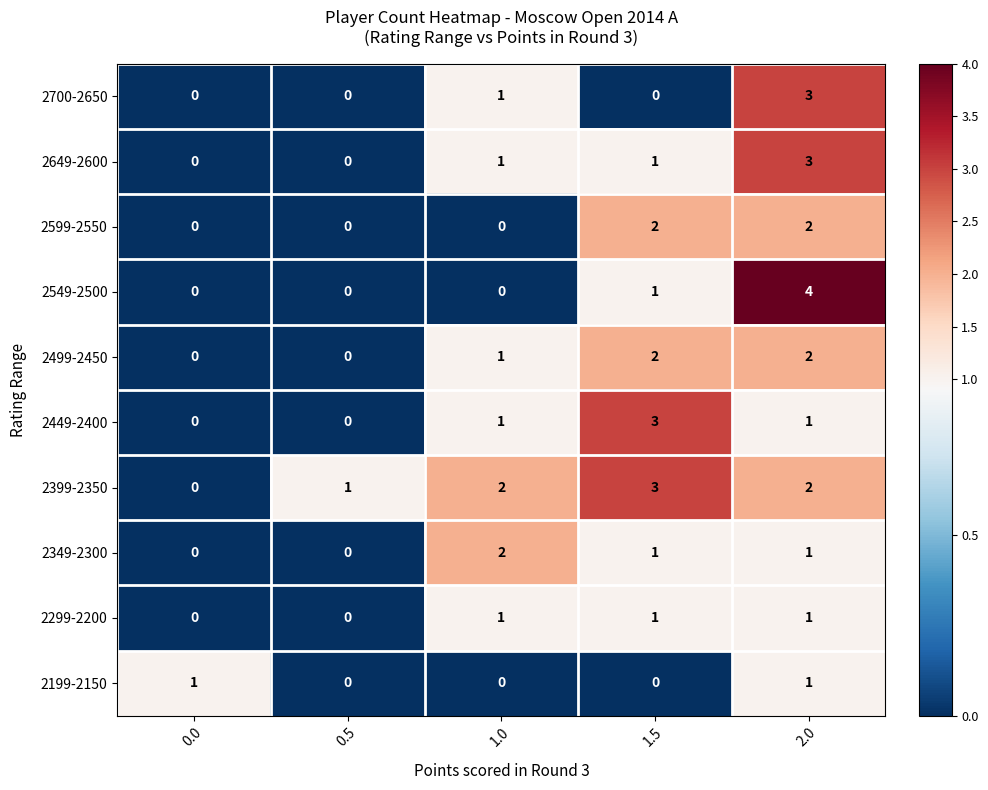

Which series has the largest total across all categories?

2399-2350